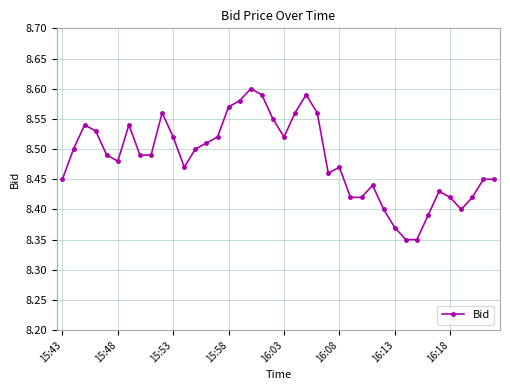

Does the chart display data point markers on the line(s)?

Yes